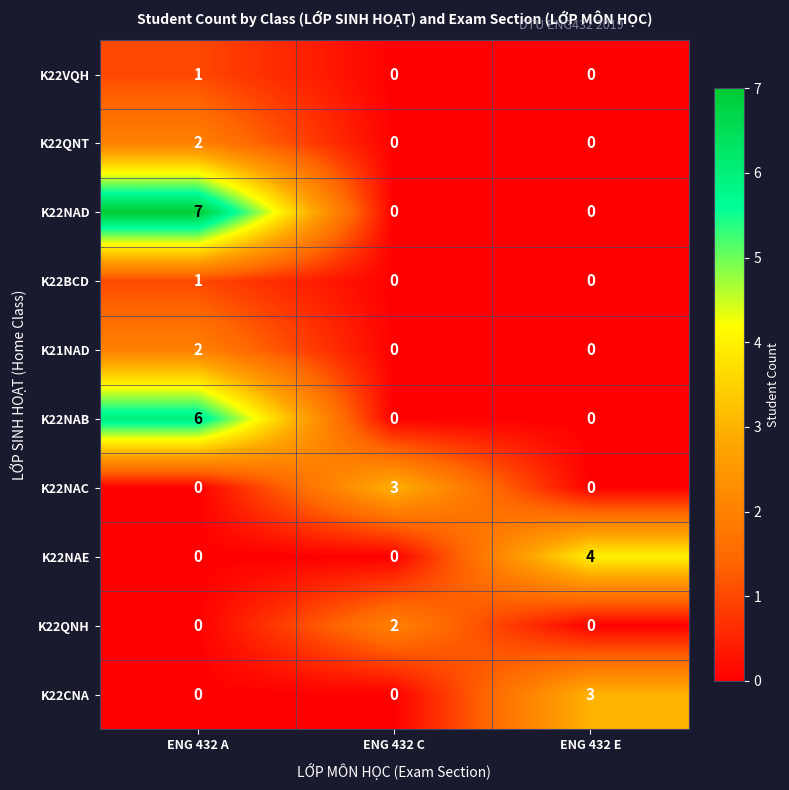

What is the difference between the maximum and minimum values in the K22NAD series?

7